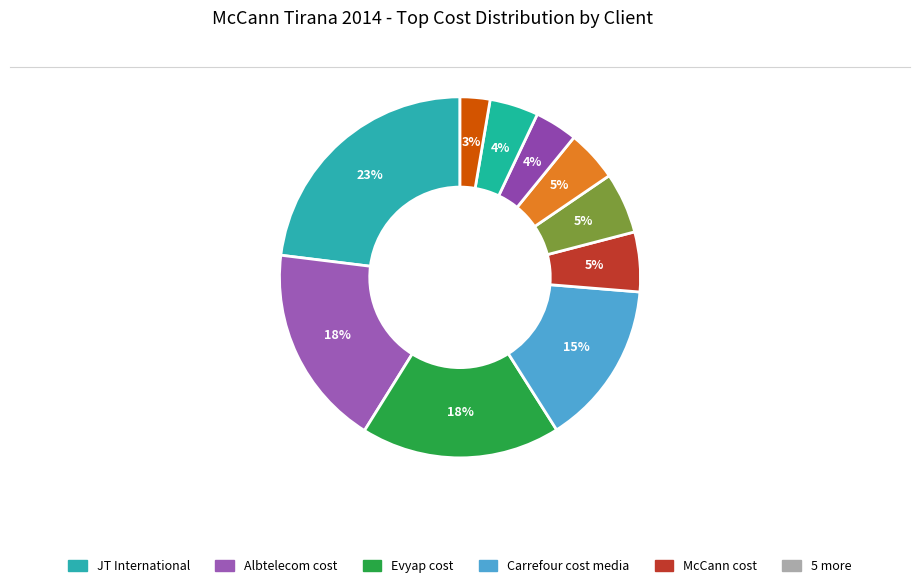

How many segments does this pie chart have?

10